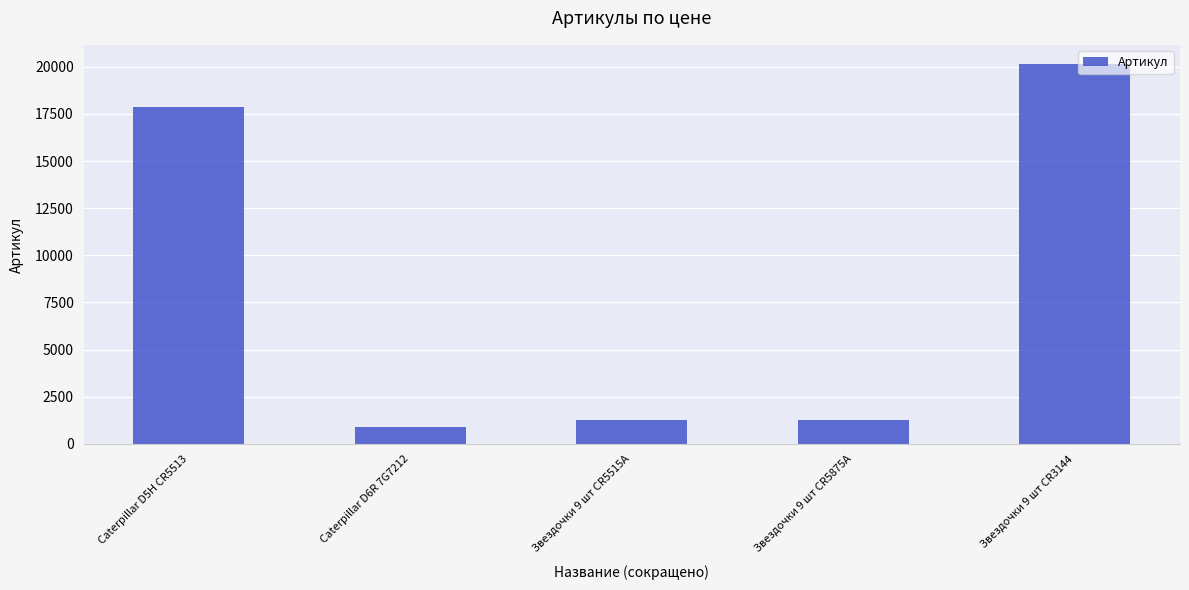

At which category does the chart reach its minimum across all series?

Caterpillar D6R 7G7212